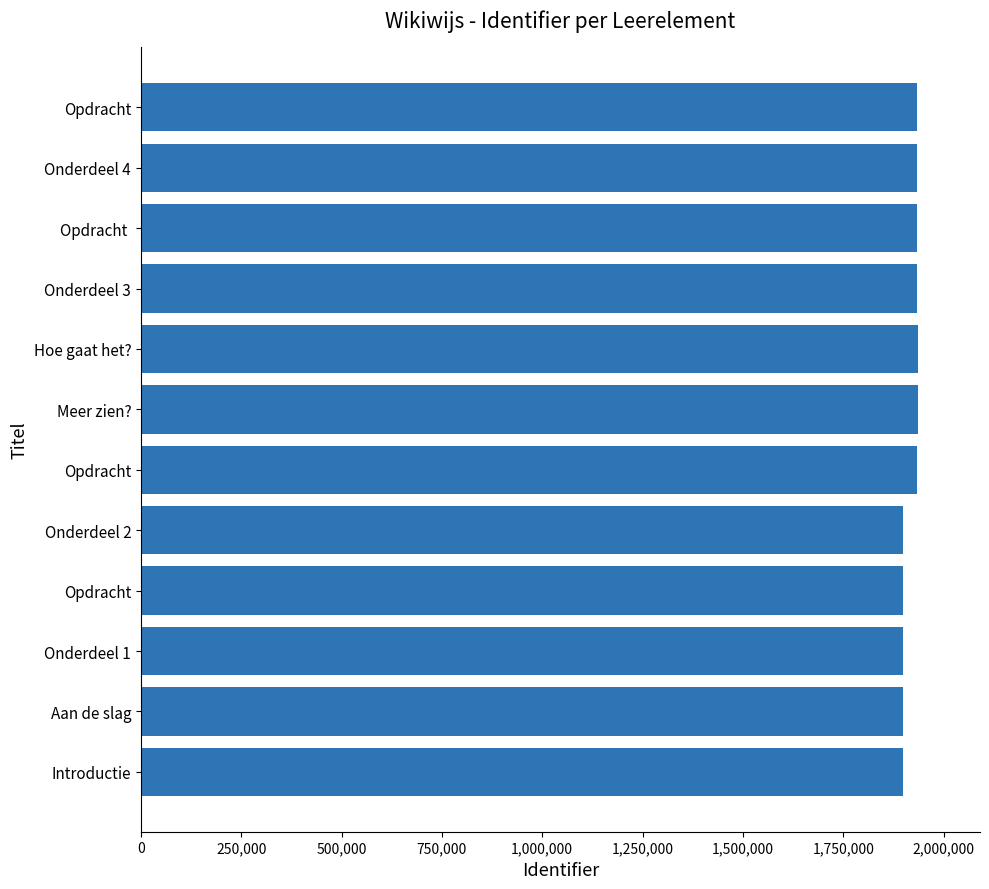

Count the number of categories in the chart.

12